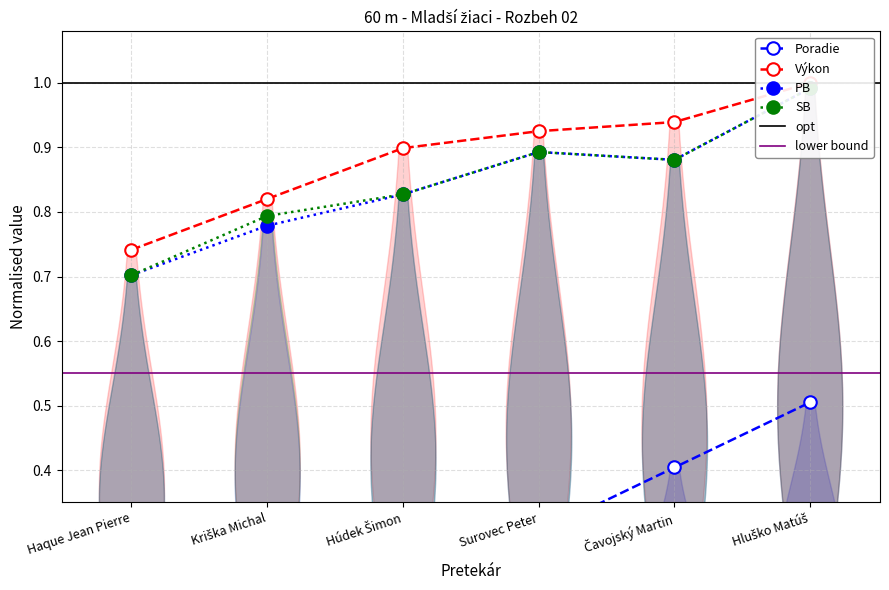

True or false: Poradie has a value of 0.0 at Haque Jean Pierre.

True